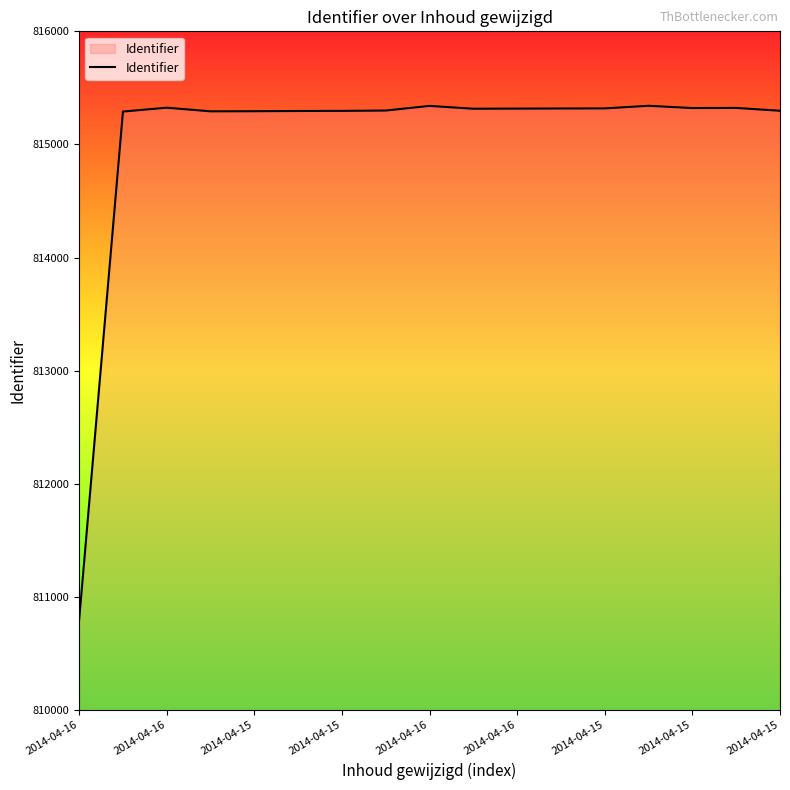

How many distinct data groups are displayed?

1